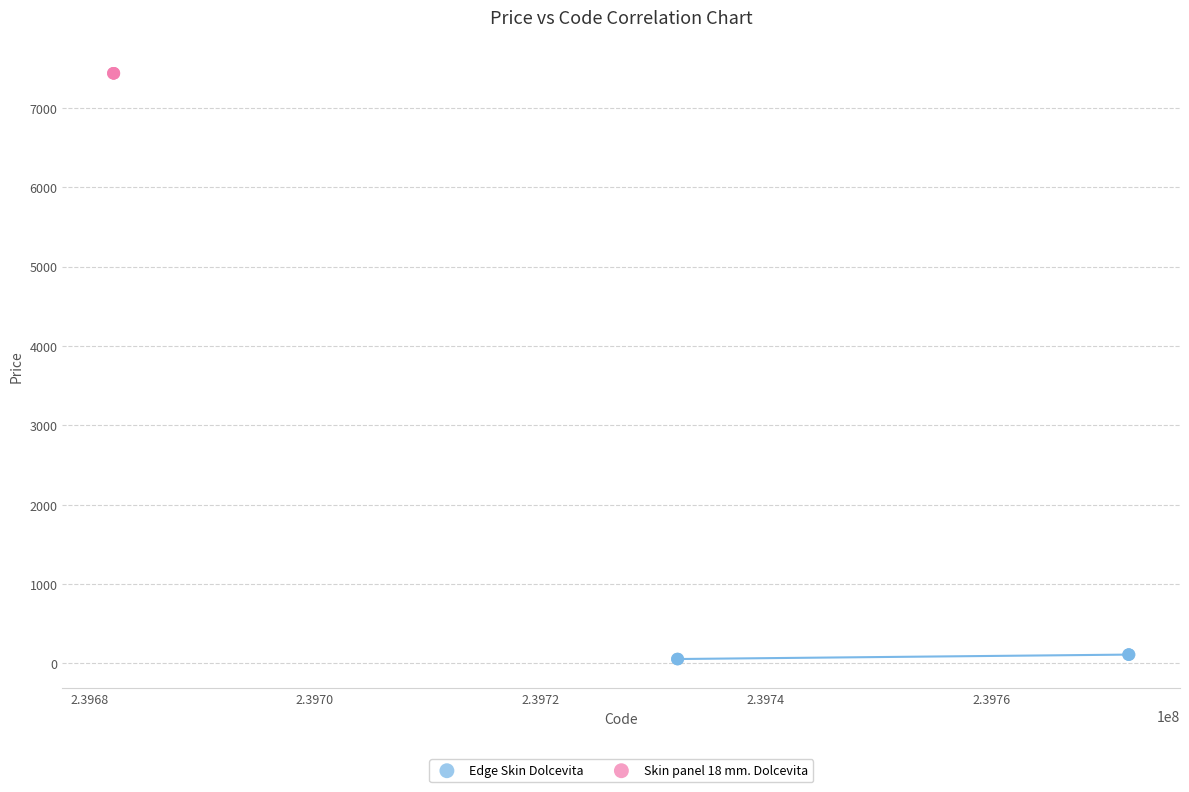

Which series reaches the maximum Y coordinate?

Skin panel 18 mm. Dolcevita